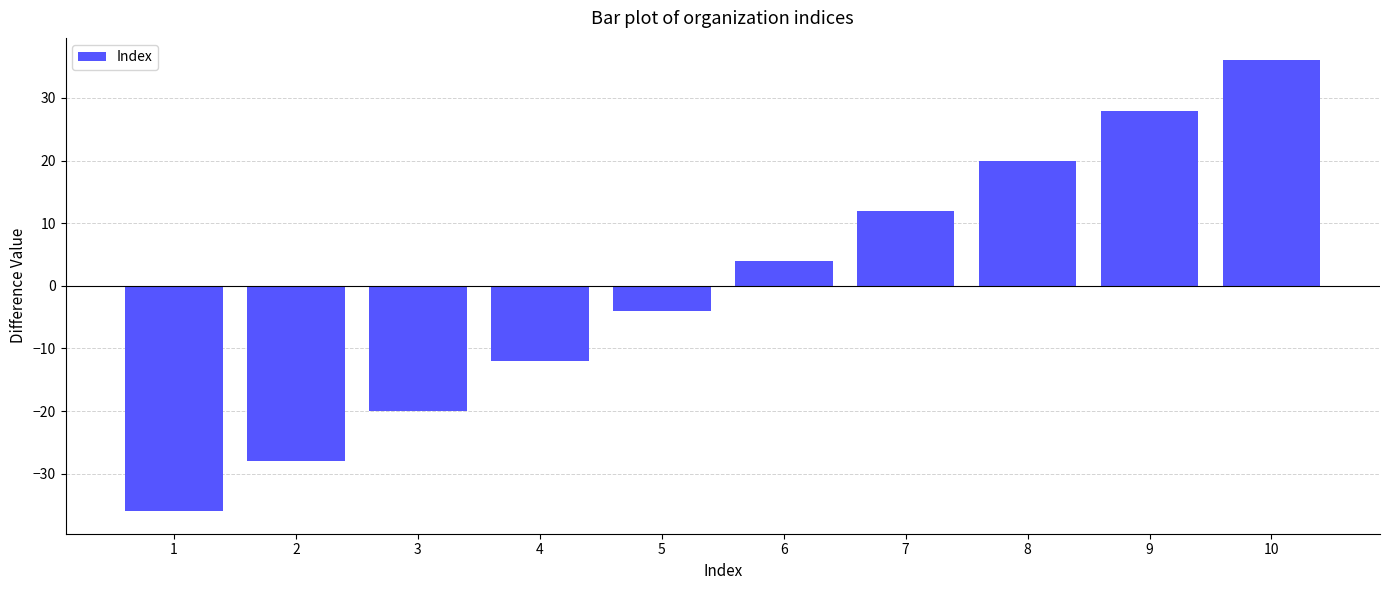

Is it true that the value at 7 is 6?

False